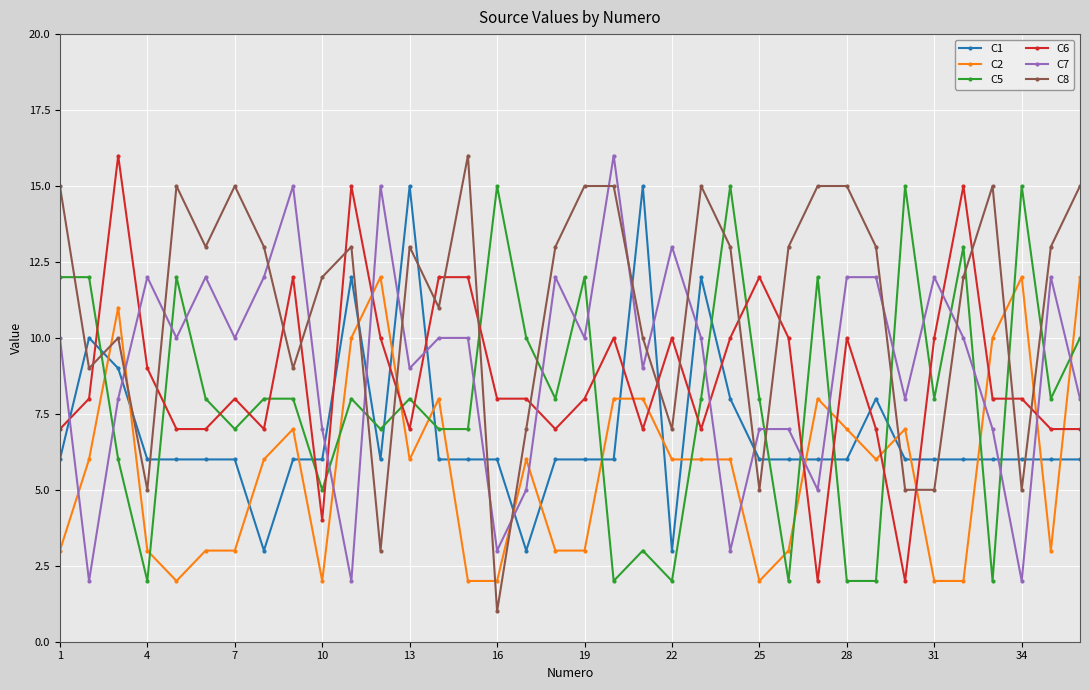

True or false: C2 has more than 0 interior local peaks.

True